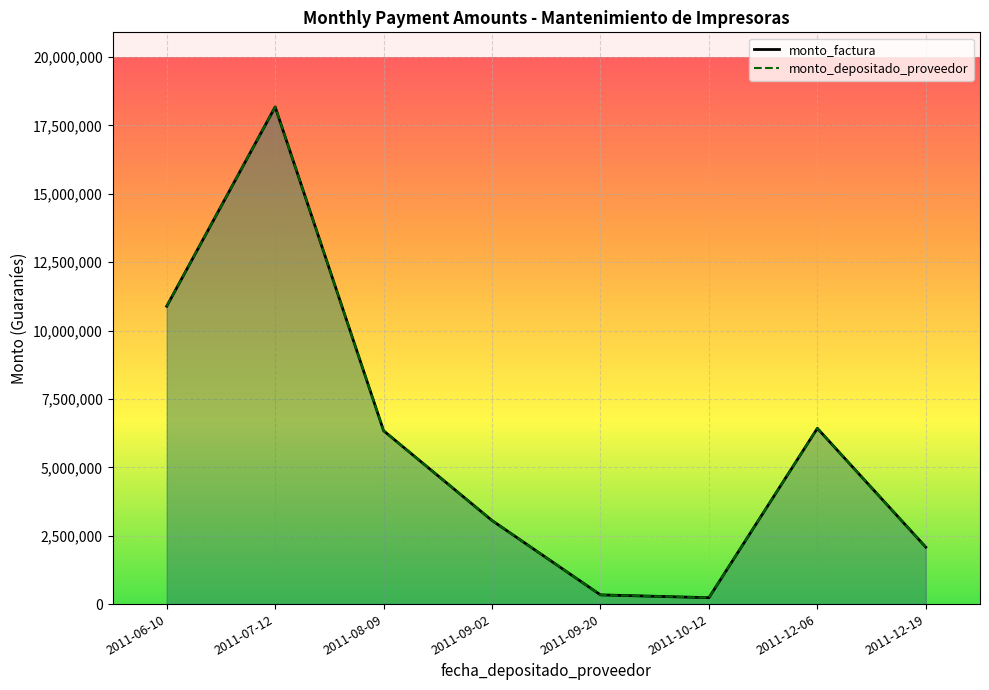

True or false: monto_factura and monto_depositado_proveedor cross at least once.

False